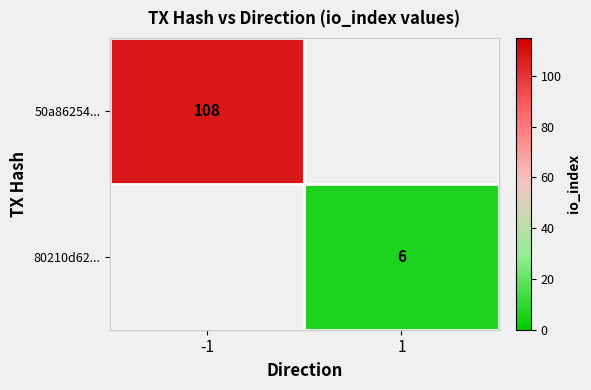

The 80210d62... series shows 1.6 at 1. True or false?

False